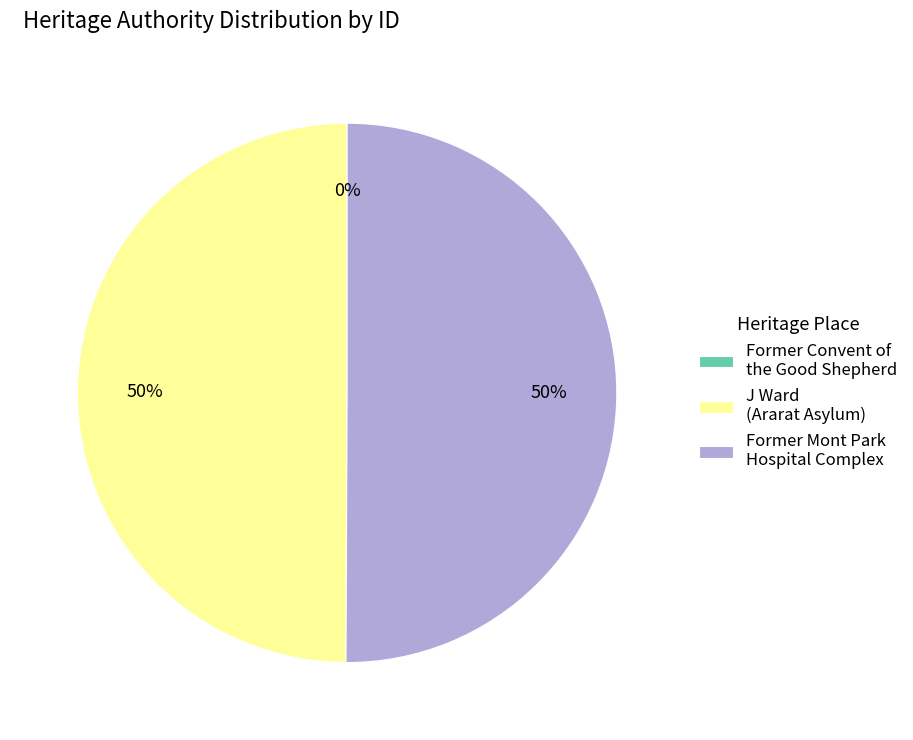

What is the ratio of the value at J Ward (Ararat Asylum) to the value at Former Mont Park Hospital Complex?

1.0